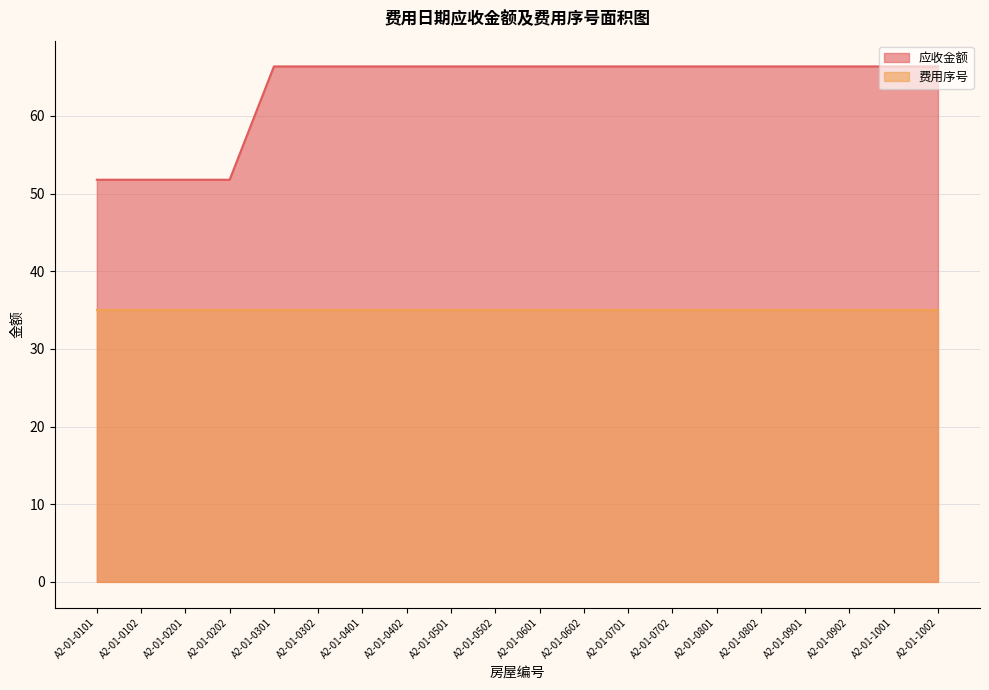

List the labels in order of value, largest first.

A2-01-0301, A2-01-0302, A2-01-0401, A2-01-0402, A2-01-0501, A2-01-0502, A2-01-0601, A2-01-0602, A2-01-0701, A2-01-0702, A2-01-0801, A2-01-0802, A2-01-0901, A2-01-0902, A2-01-1001, A2-01-1002, A2-01-0101, A2-01-0102, A2-01-0201, A2-01-0202